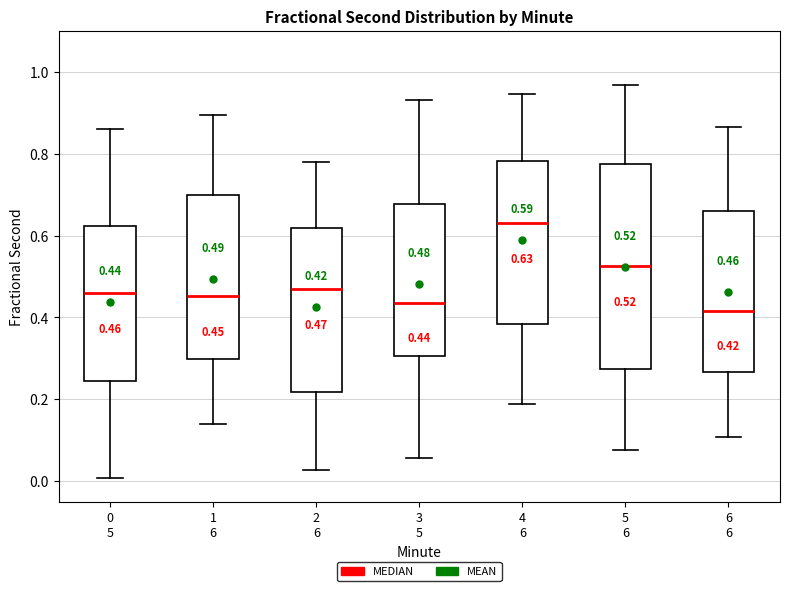

Which box is the tallest, from its lower edge to its upper edge?

5 6